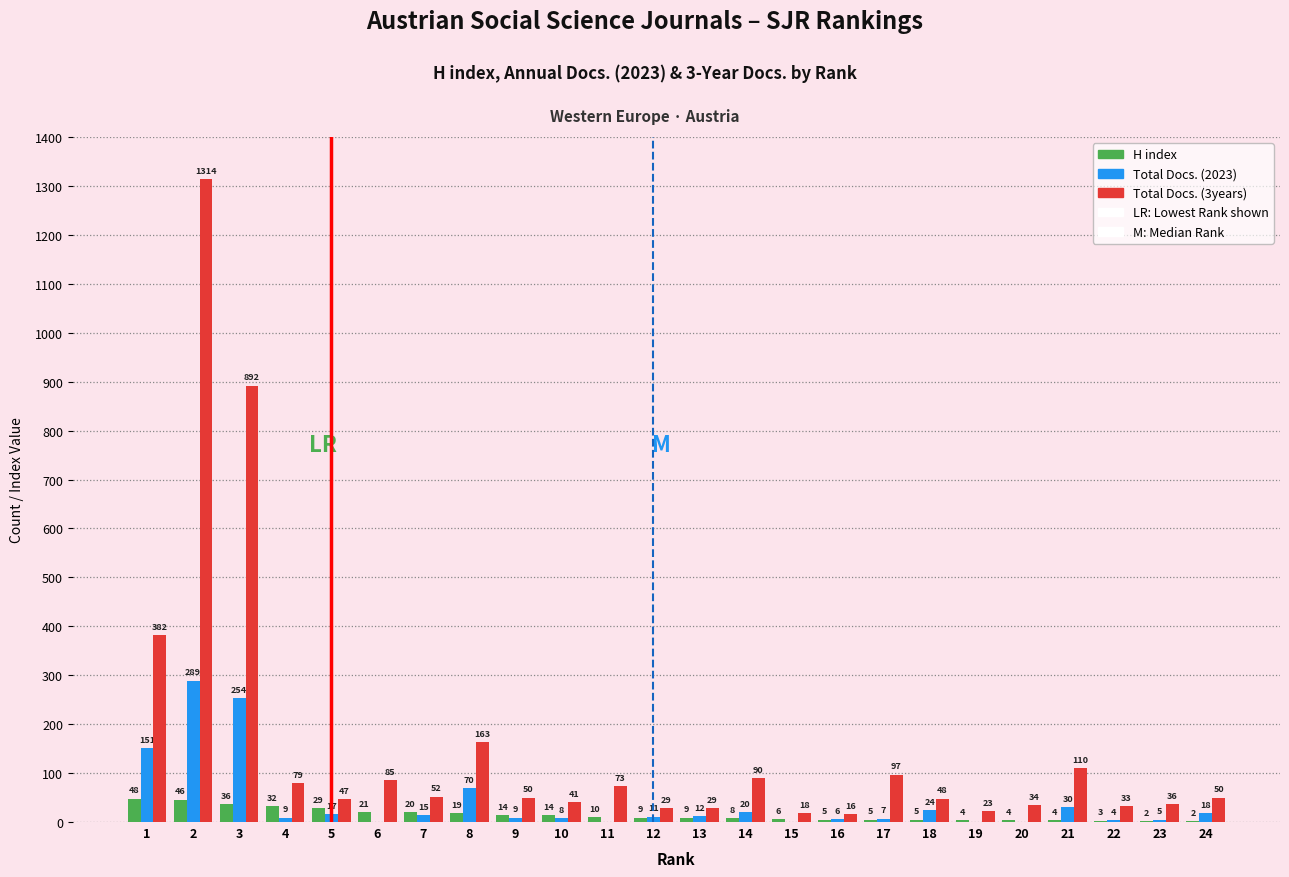

Reading left to right, what are all the values shown in this chart?

H index: 1=48	2=46	3=36	4=32	5=29	6=21	7=20	8=19	9=14	10=14	11=10	12=9	13=9	14=8	15=6	16=5	17=5	18=5	19=4	20=4	21=4	22=3	23=2	24=2
Total Docs. (2023): 1=151	2=289	3=254	4=9	5=17	6=0	7=15	8=70	9=9	10=8	11=0	12=11	13=12	14=20	15=0	16=6	17=7	18=24	19=0	20=0	21=30	22=4	23=5	24=18
Total Docs. (3years): 1=382	2=1314	3=892	4=79	5=47	6=85	7=52	8=163	9=50	10=41	11=73	12=29	13=29	14=90	15=18	16=16	17=97	18=48	19=23	20=34	21=110	22=33	23=36	24=50